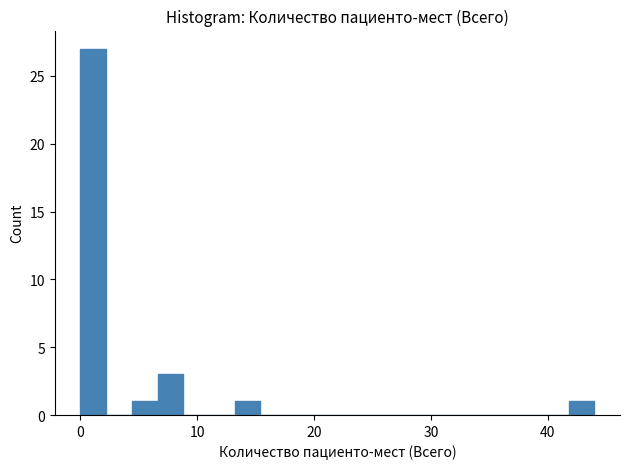

Around what value on the x-axis is the tallest bar? Give the approximate position of its centre, as read against the axis.

1